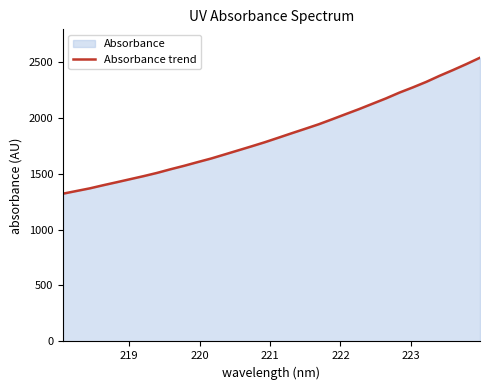

What is the maximum value shown in the chart?

2534.8